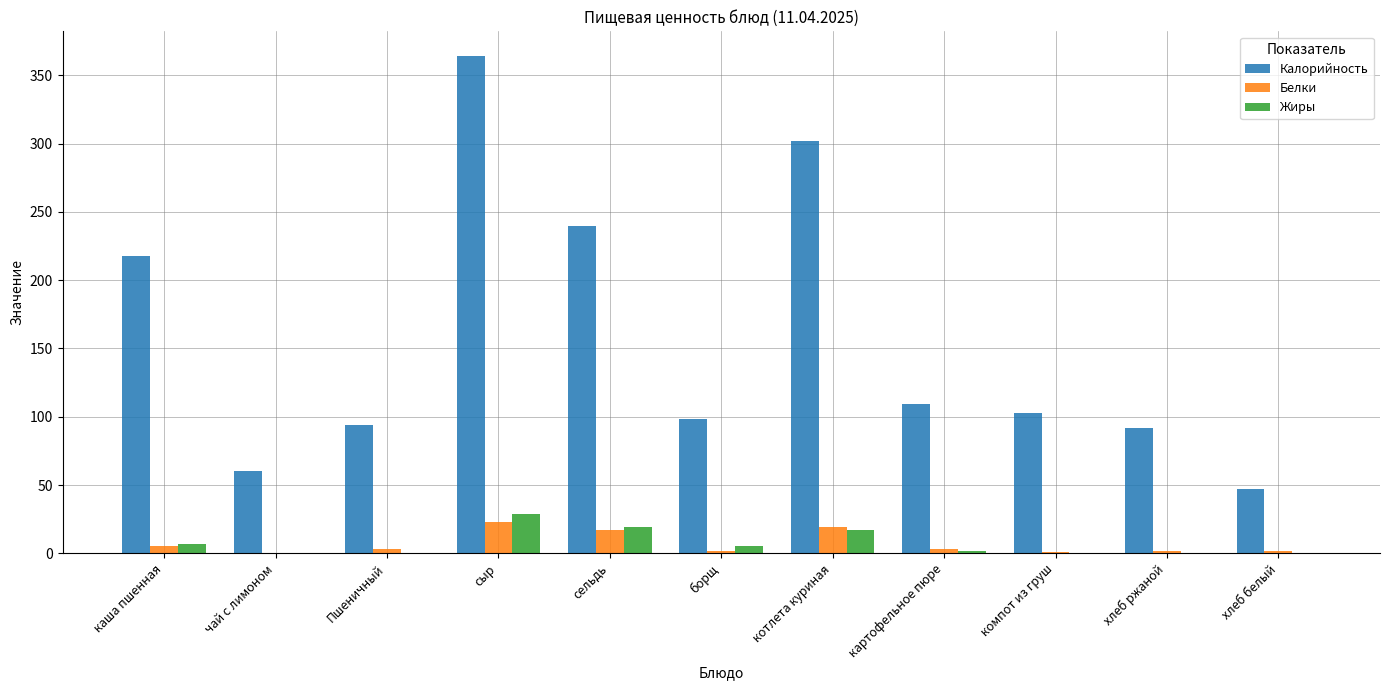

Are the bars grouped side by side (vs. stacked)?

Yes